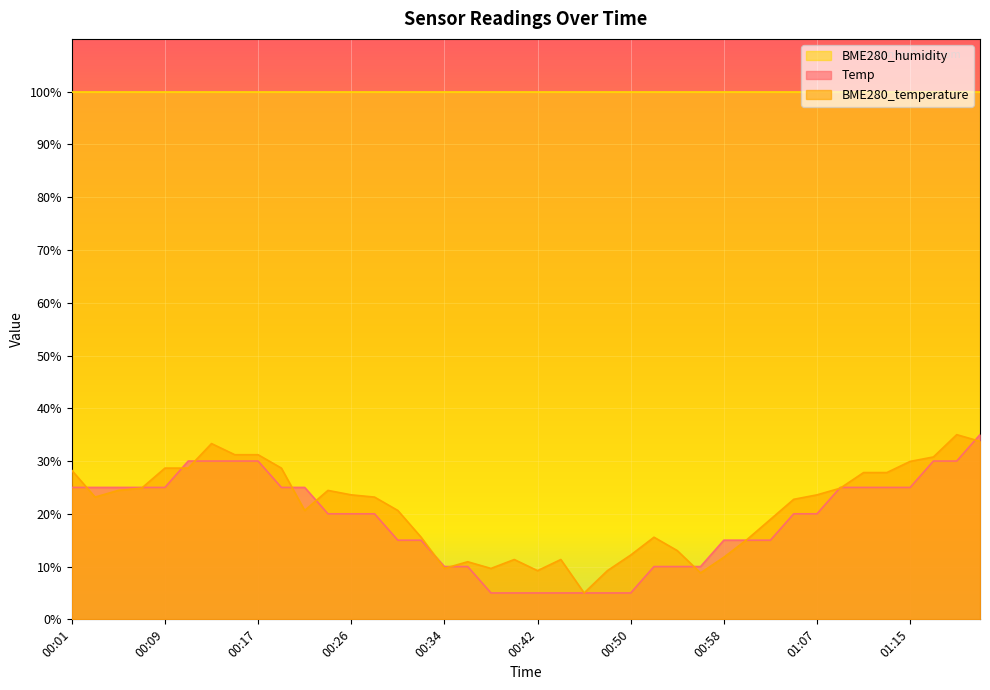

Which series has the largest total across all categories?

BME280_humidity